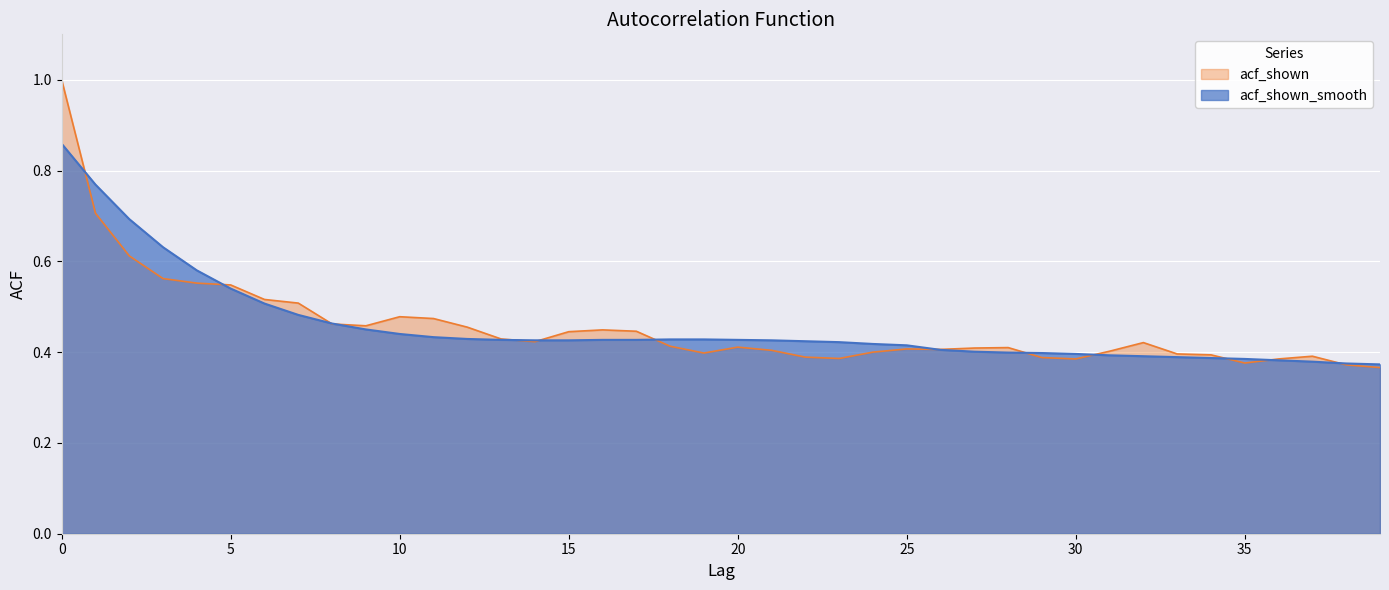

Which series has the largest total across all categories?

acf_shown_smooth